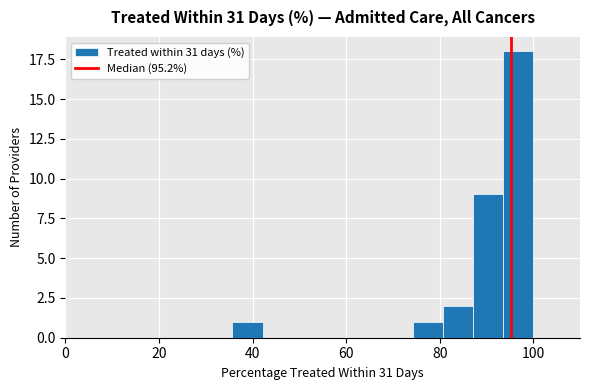

Around what value on the x-axis is the tallest bar? Give the approximate position of its centre, as read against the axis.

96